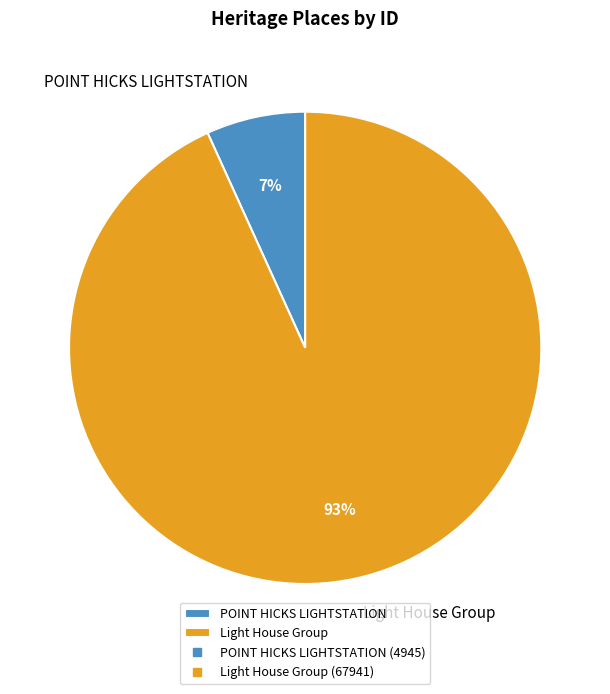

Combined, do Light House Group and POINT HICKS LIGHTSTATION account for over 50%?

Yes